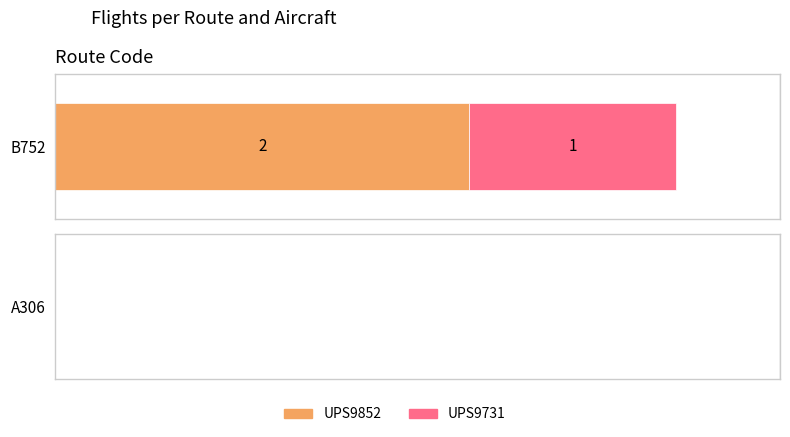

The UPS9852 series shows 3 at B752. True or false?

False